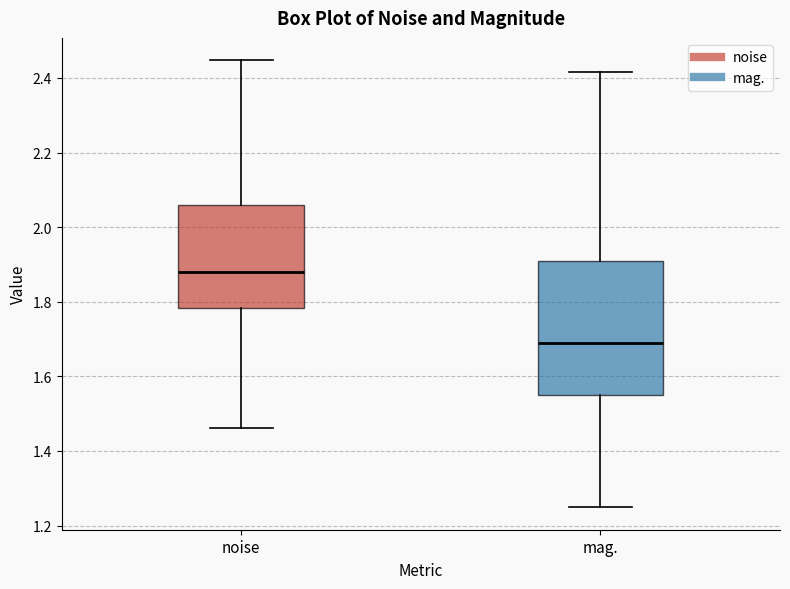

Reading left to right, transcribe this box plot: for each box, give where its median line is, the range the box spans, and where its two whiskers end, as read against the y-axis. The values are not printed on the chart, so give them approximately, as read against the axis.

noise: median 1.88, box 1.78 to 2.06, whiskers 1.46 to 2.44
mag.: median 1.70, box 1.56 to 1.90, whiskers 1.24 to 2.42